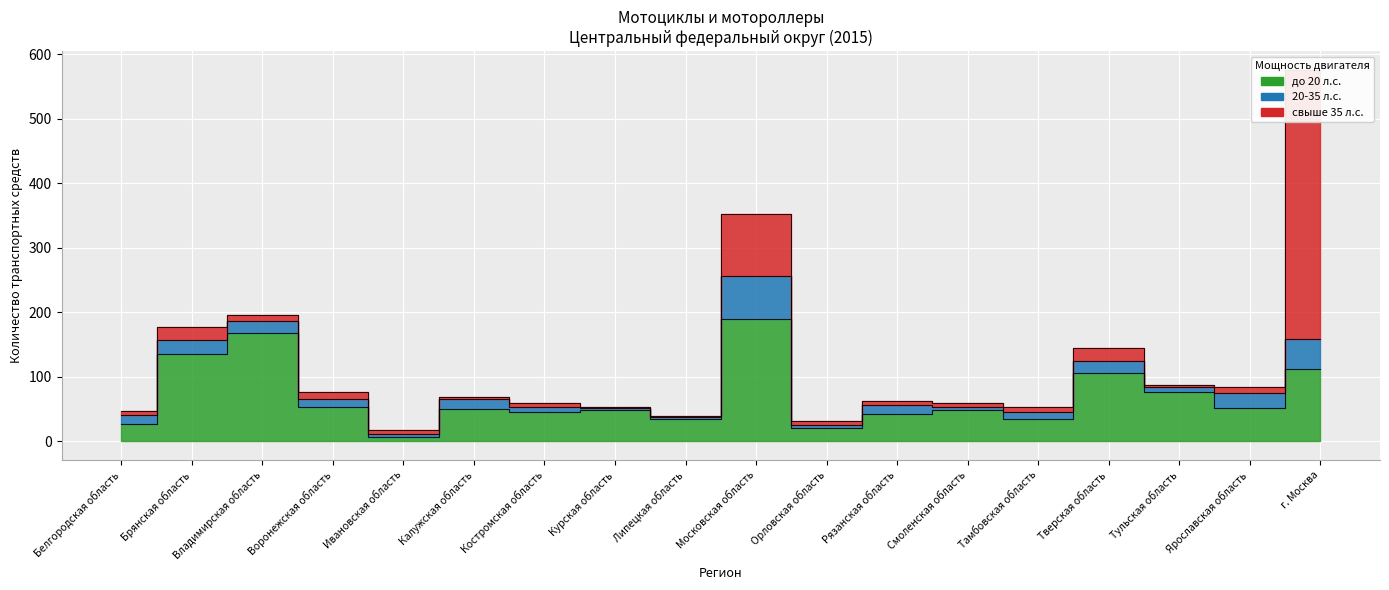

Reading left to right, extract all data points from this chart.

до 20 л.с.: 27	135	168	53	7	50	46	48	35	189	21	43	49	35	106	77	52	112
20-35 л.с.: 14	22	19	12	4	16	7	3	3	67	4	14	5	10	19	8	23	46
свыше 35 л.с.: 6	20	9	12	6	3	7	2	2	97	6	6	5	9	19	3	10	418